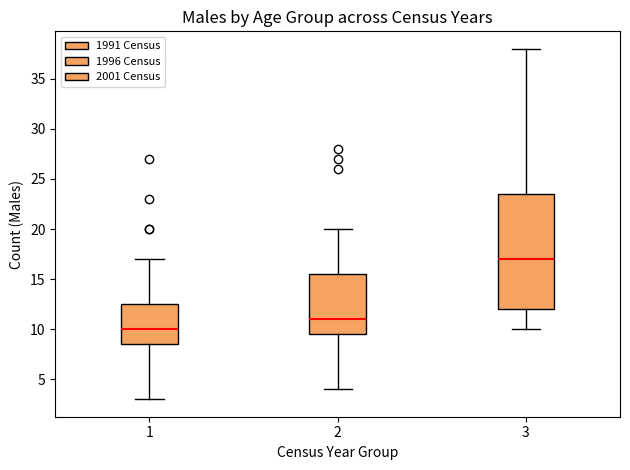

Where is the upper edge of the box at x = 3 on the y-axis? The values are not printed on the chart, so give them approximately, as read against the axis.

23.5